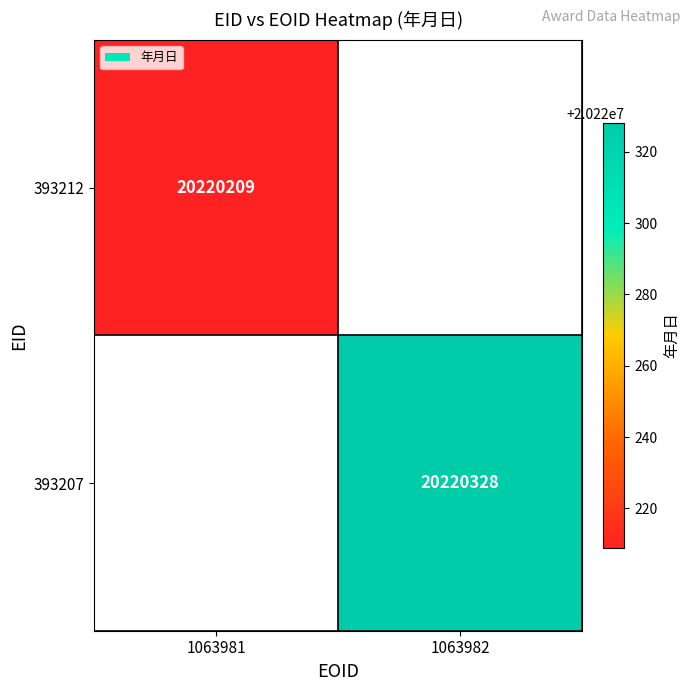

What is the greatest value displayed?

20220328.0